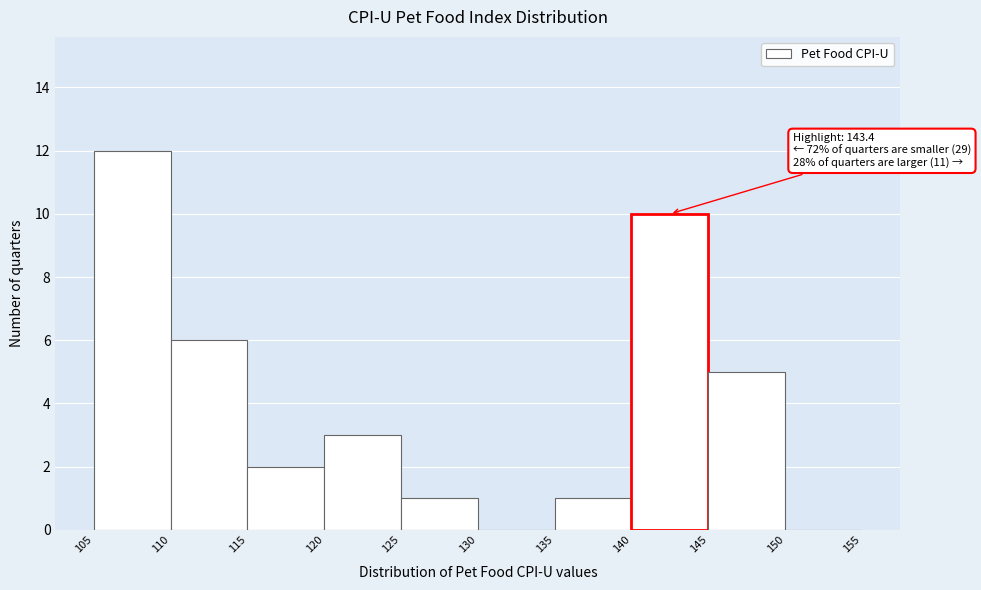

Which range on the x-axis has the tallest bar?

105 to 110